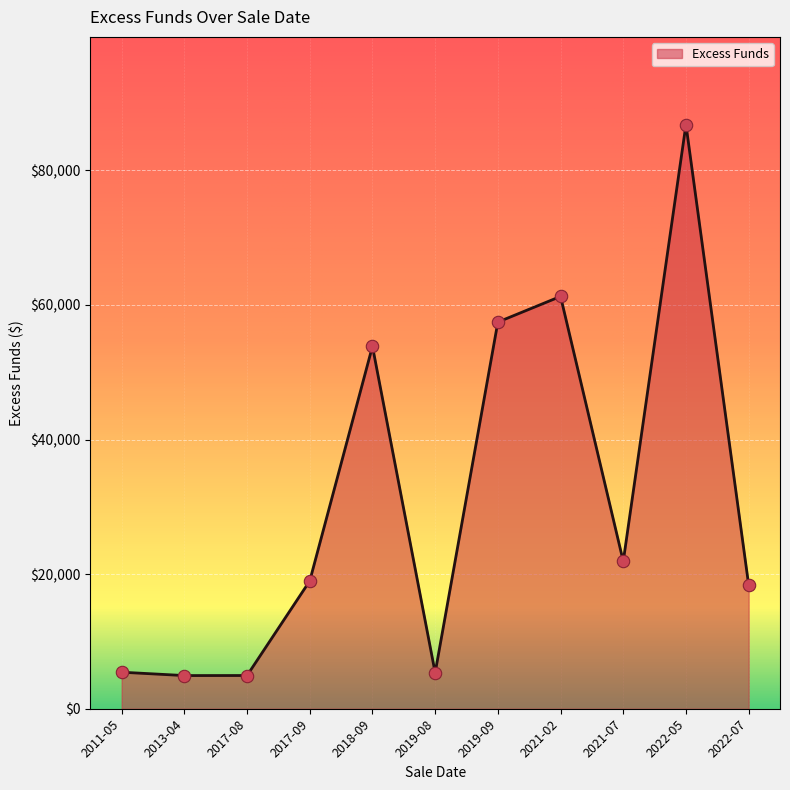

Which has a higher value, 2021-07 or 2011-05?

2021-07